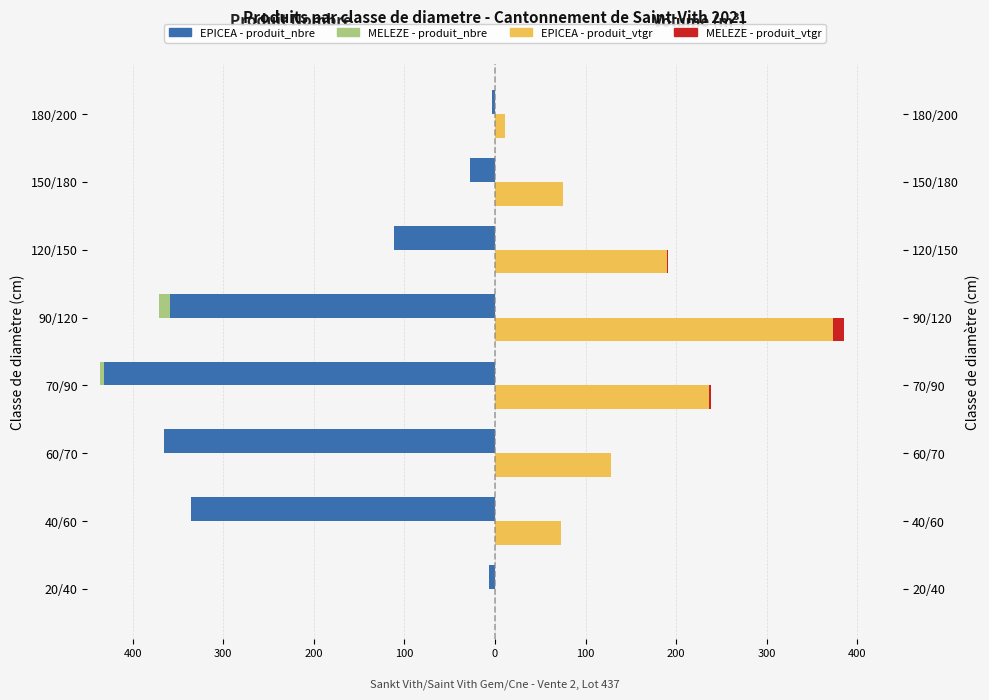

Does the chart contain stacked bars?

No